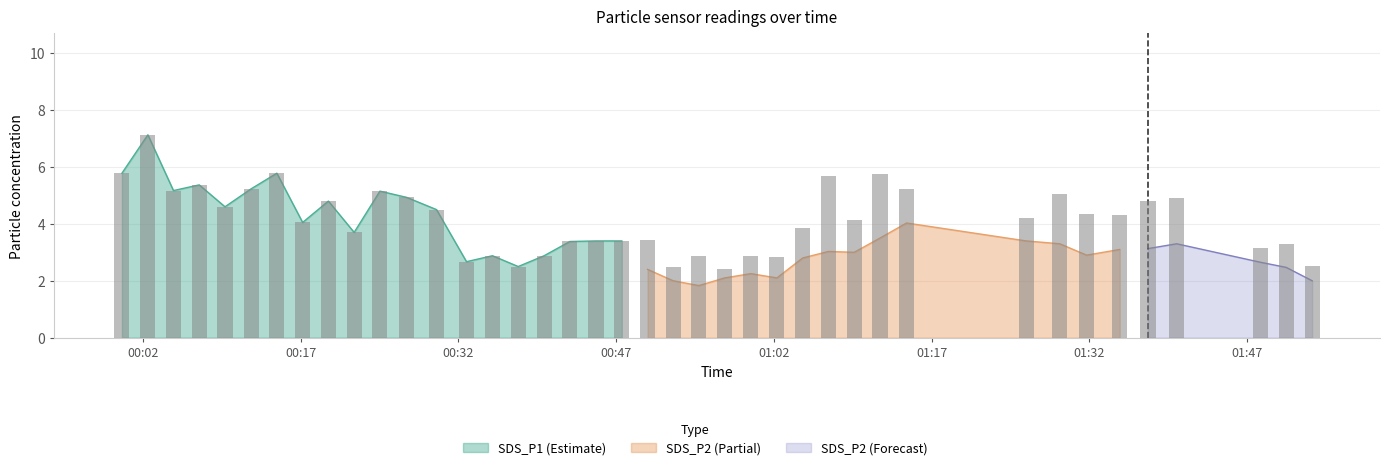

What is the lowest value of the SDS_P1 series?

2.4